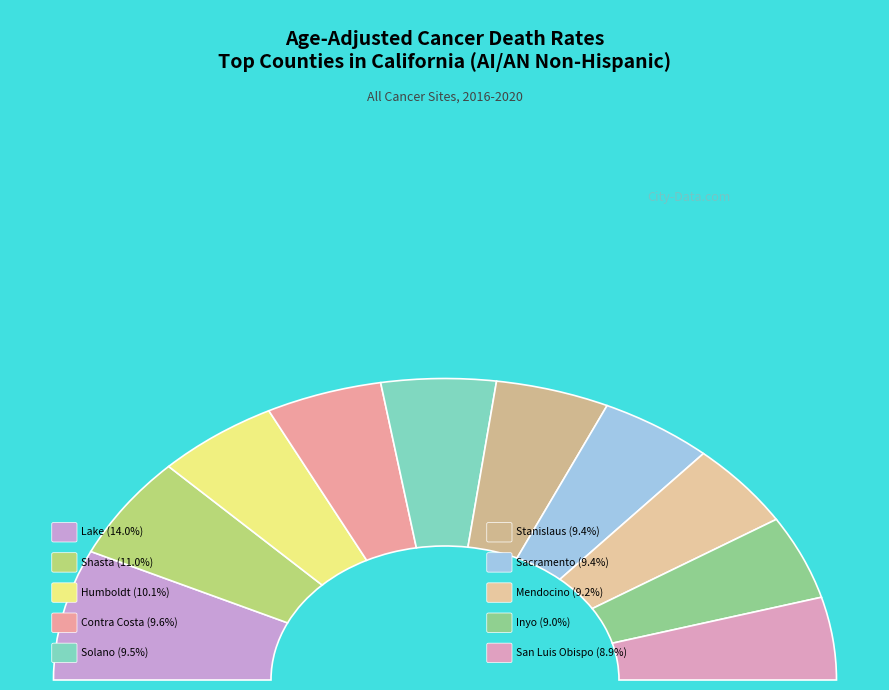

Is there any slice that represents more than half of the pie?

No